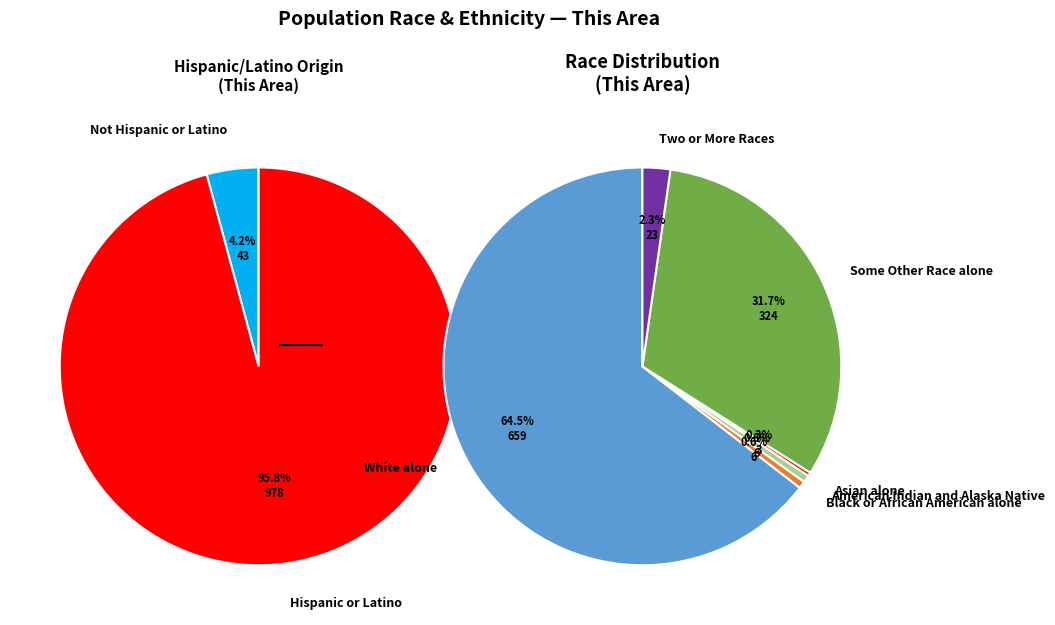

The American Indian and Alaska Native slice represents 11% of the pie. True or false?

False